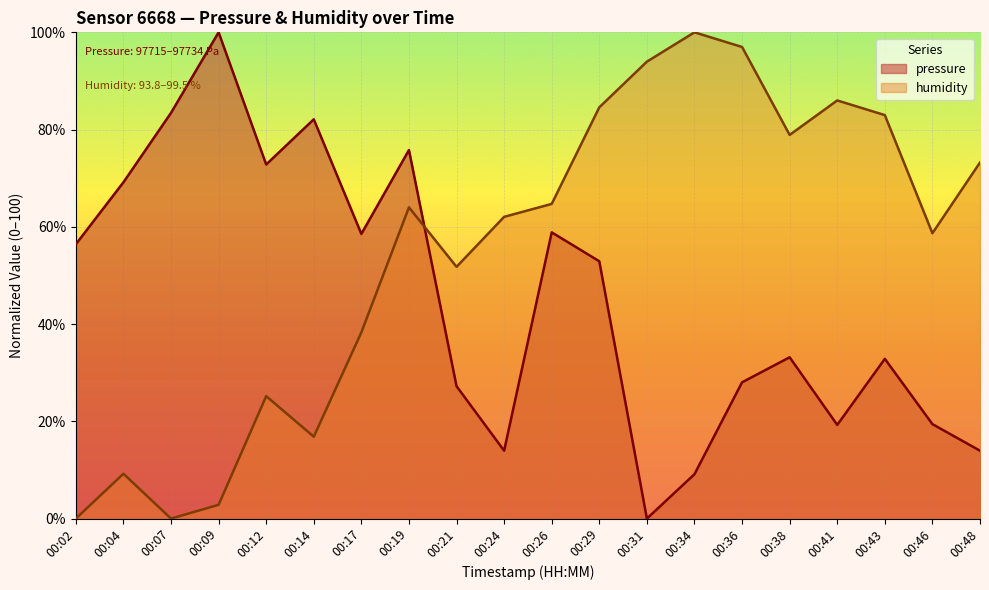

What is the spread (max minus min) of values at 00:04?

59.9